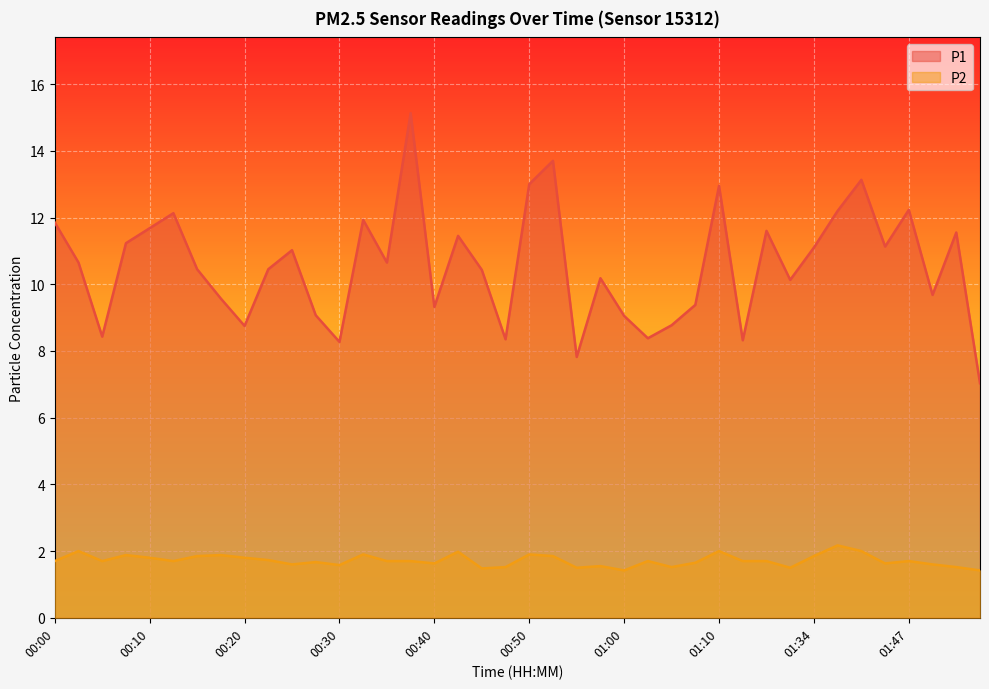

Which category has the lowest value in the P2 series?

01:00